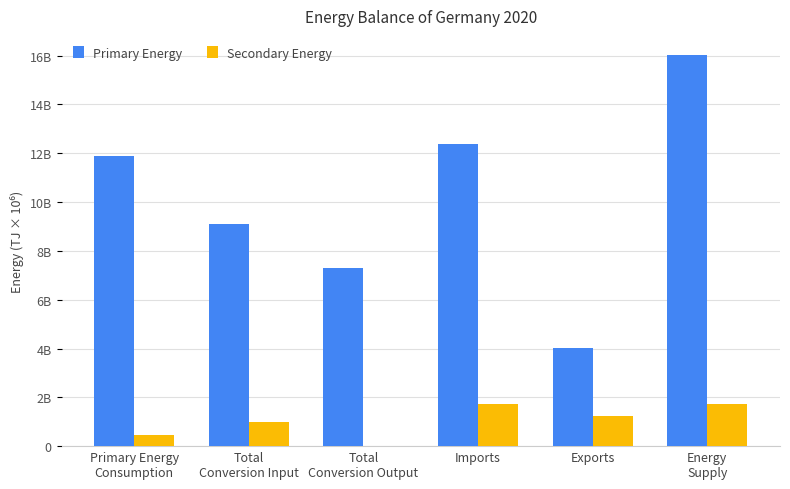

At Primary Energy
Consumption, list the series in order from smallest to largest.

Secondary Energy, Primary Energy